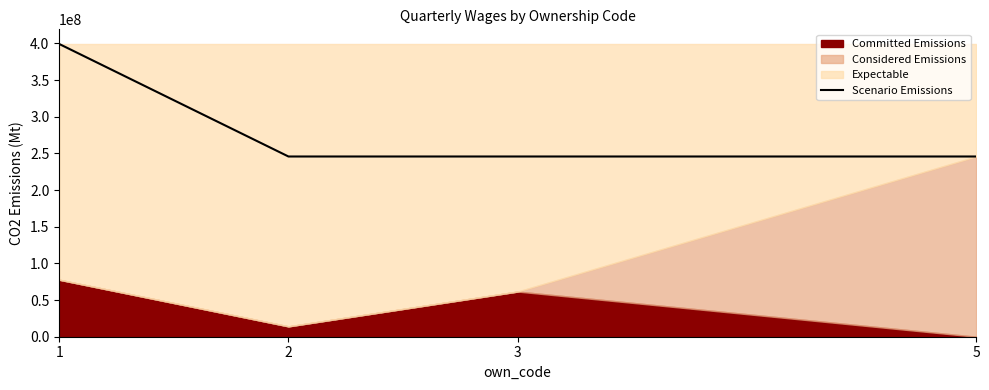

At which label is the value closest to 322582025?

2